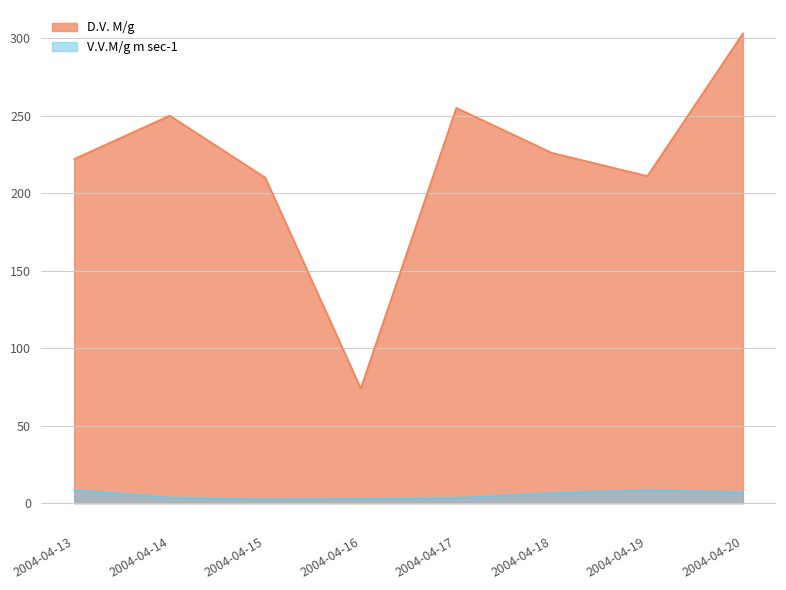

Which series has the largest total across all categories?

D.V. M/g